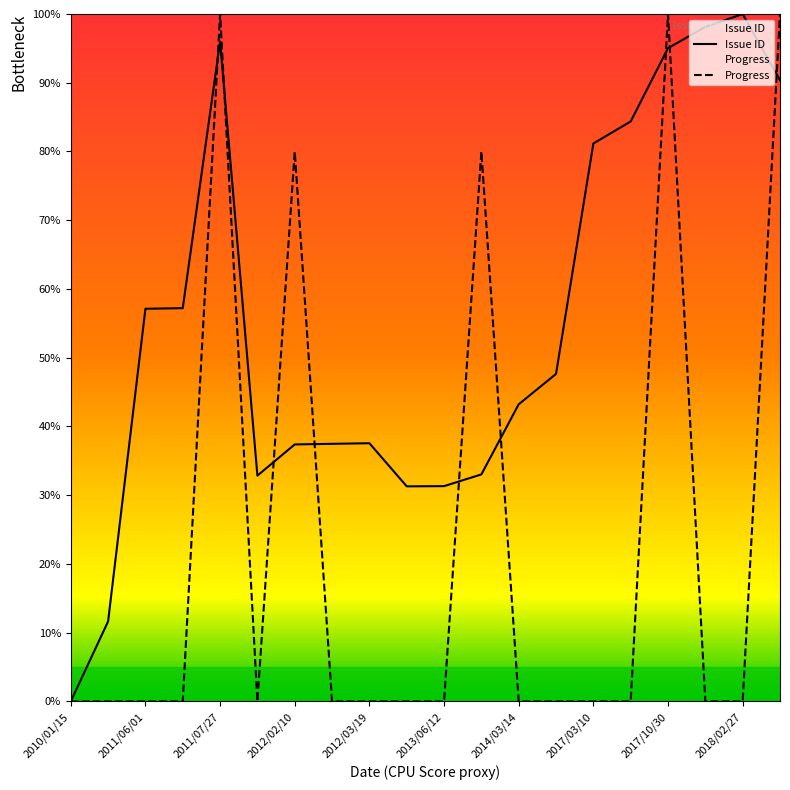

Does the chart have visible grid lines?

No